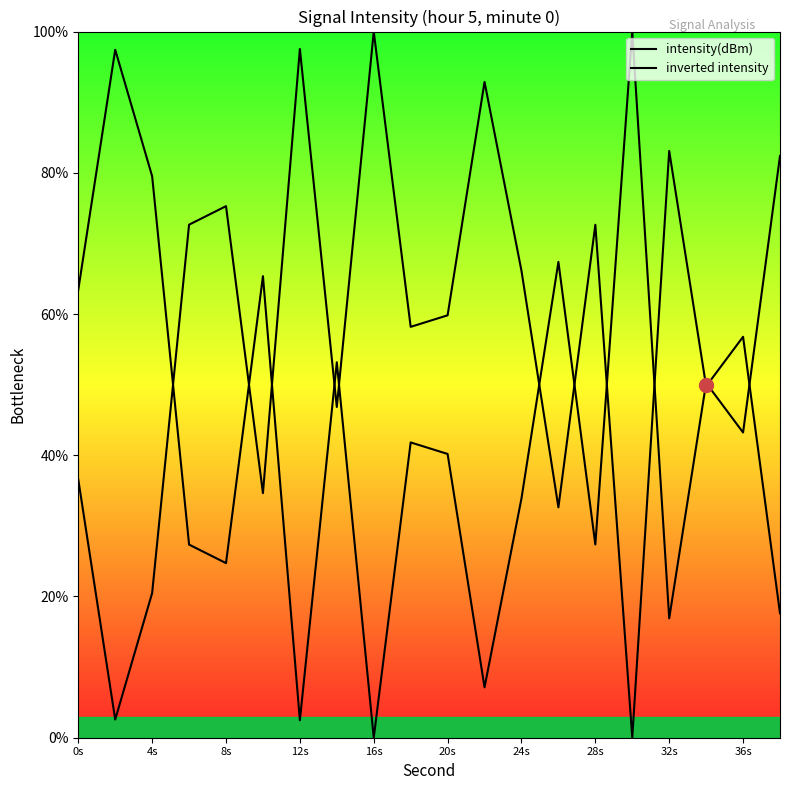

Does the chart display data point markers on the line(s)?

No